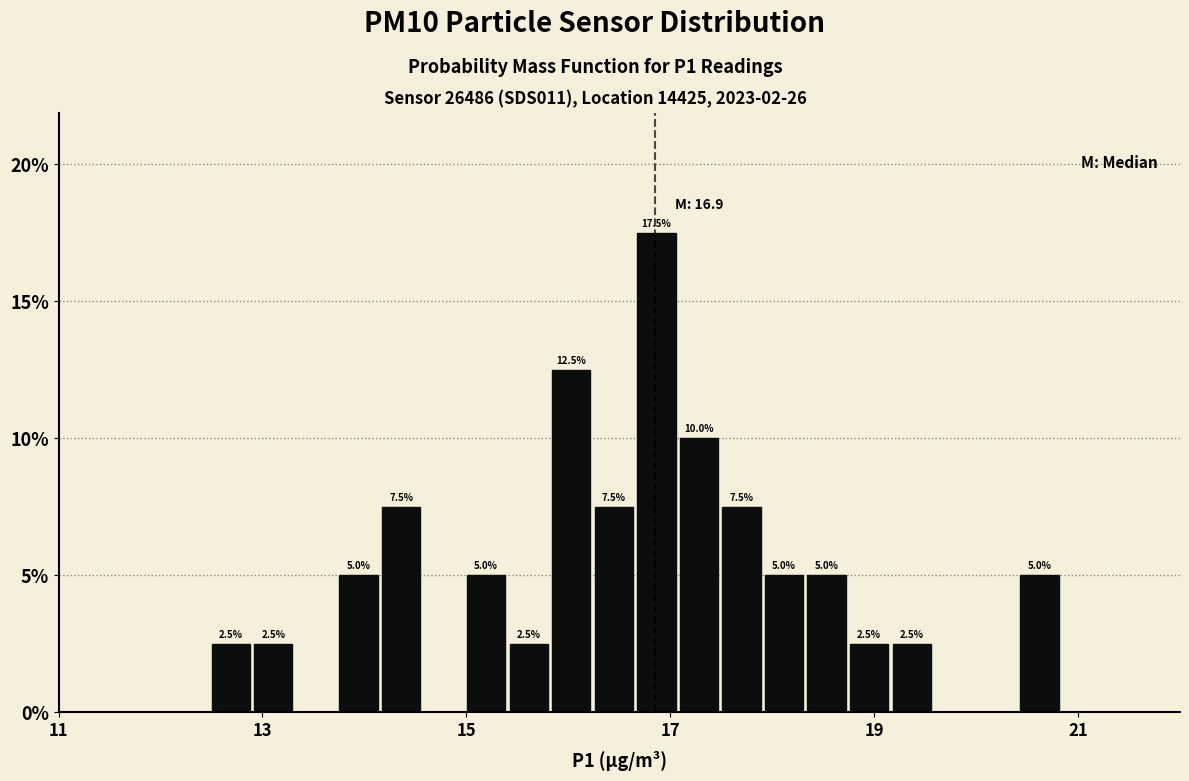

Read against the x-axis, roughly where is the centre of the tallest bar?

16.8